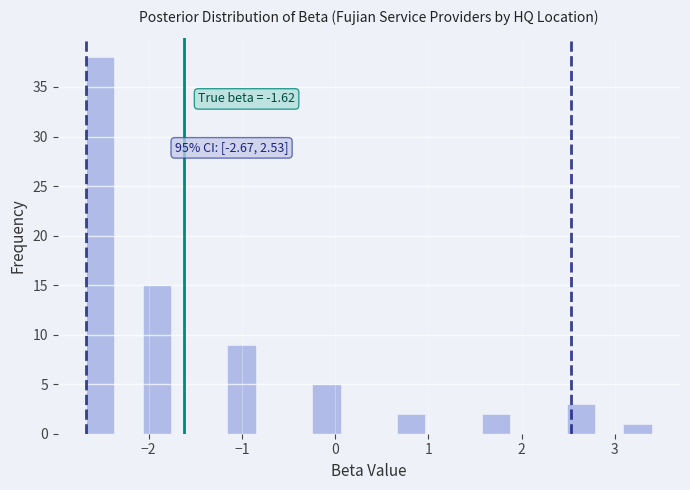

Around what value on the x-axis is the tallest bar? Give the approximate position of its centre, as read against the axis.

-2.5